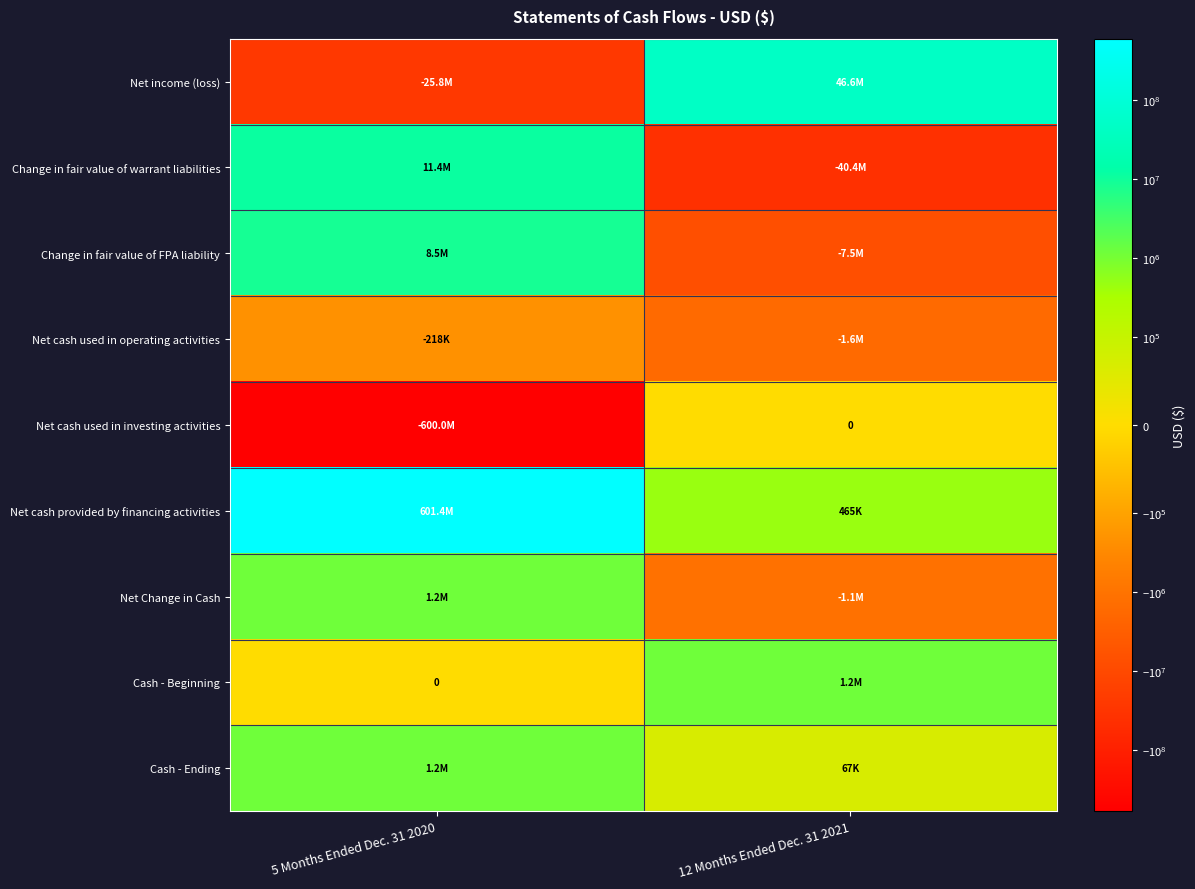

Which category has the lowest value in the Net cash provided by financing activities series?

12 Months Ended Dec. 31 2021